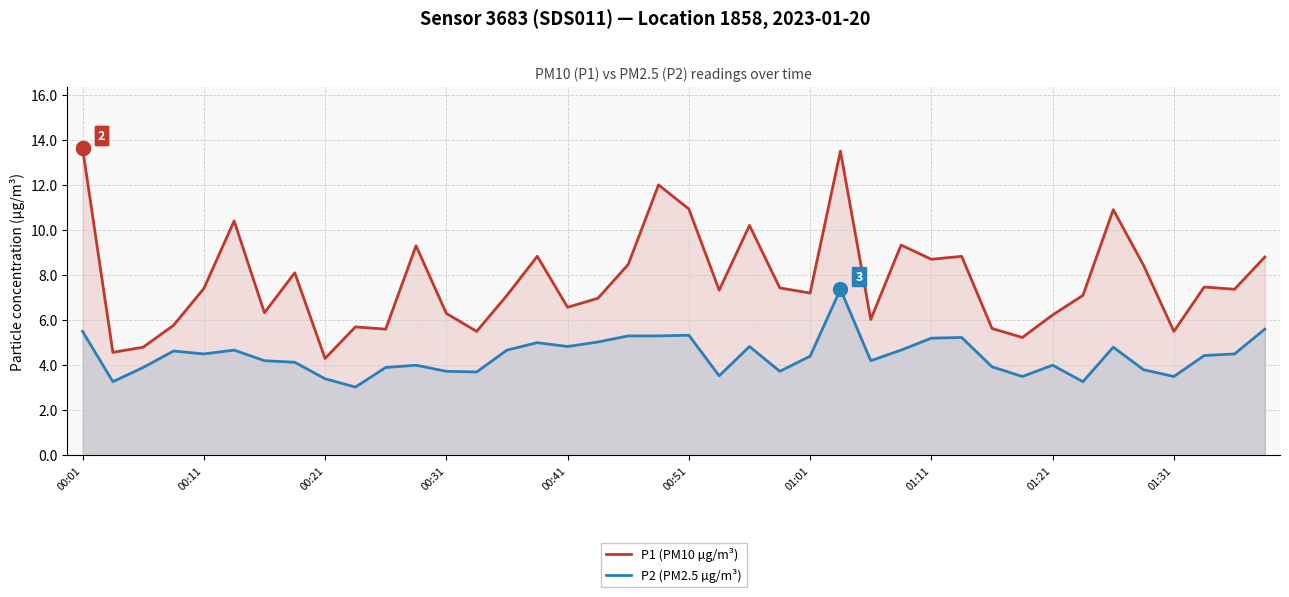

What is the maximum value for P1 (PM10 µg/m³)?

13.6